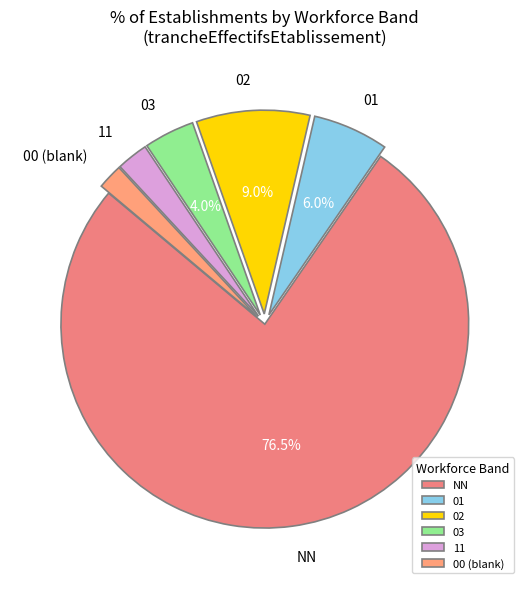

To the nearest percent, what is the difference between the NN and 01 slice percentages?

70%